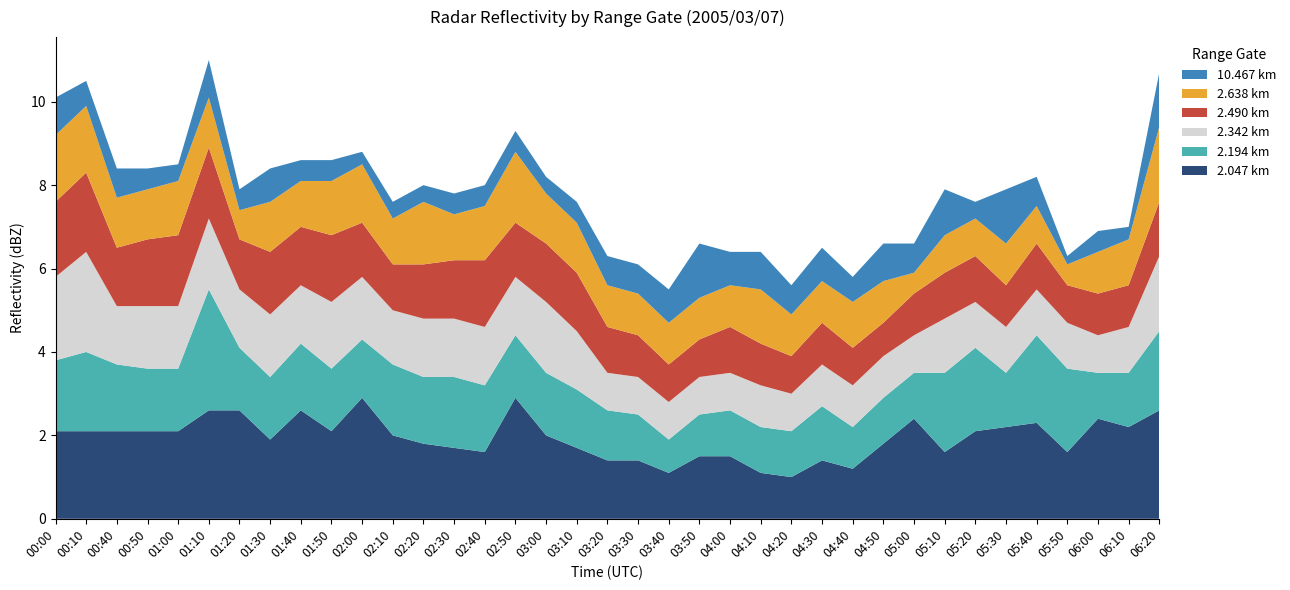

Reading right to left, extract all data points from this chart.

2.047: 06:20=2.6	06:10=2.2	06:00=2.4	05:50=1.6	05:40=2.3	05:30=2.2	05:20=2.1	05:10=1.6	05:00=2.4	04:50=1.8	04:40=1.2	04:30=1.4	04:20=1.0	04:10=1.1	04:00=1.5	03:50=1.5	03:40=1.1	03:30=1.4	03:20=1.4	03:10=1.7	03:00=2.0	02:50=2.9	02:40=1.6	02:30=1.7	02:20=1.8	02:10=2.0	02:00=2.9	01:50=2.1	01:40=2.6	01:30=1.9	01:20=2.6	01:10=2.6	01:00=2.1	00:50=2.1	00:40=2.1	00:10=2.1	00:00=2.1
2.194: 06:20=1.9	06:10=1.3	06:00=1.1	05:50=2.0	05:40=2.1	05:30=1.3	05:20=2.0	05:10=1.9	05:00=1.1	04:50=1.1	04:40=1.0	04:30=1.3	04:20=1.1	04:10=1.1	04:00=1.1	03:50=1.0	03:40=0.8	03:30=1.1	03:20=1.2	03:10=1.4	03:00=1.5	02:50=1.5	02:40=1.6	02:30=1.7	02:20=1.6	02:10=1.7	02:00=1.4	01:50=1.5	01:40=1.6	01:30=1.5	01:20=1.5	01:10=2.9	01:00=1.5	00:50=1.5	00:40=1.6	00:10=1.9	00:00=1.7
2.342: 06:20=1.8	06:10=1.1	06:00=0.9	05:50=1.1	05:40=1.1	05:30=1.1	05:20=1.1	05:10=1.3	05:00=0.9	04:50=1.0	04:40=1.0	04:30=1.0	04:20=0.9	04:10=1.0	04:00=0.9	03:50=0.9	03:40=0.9	03:30=0.9	03:20=0.9	03:10=1.4	03:00=1.7	02:50=1.4	02:40=1.4	02:30=1.4	02:20=1.4	02:10=1.3	02:00=1.5	01:50=1.6	01:40=1.4	01:30=1.5	01:20=1.4	01:10=1.7	01:00=1.5	00:50=1.5	00:40=1.4	00:10=2.4	00:00=2.0
2.490: 06:20=1.3	06:10=1.0	06:00=1.0	05:50=0.9	05:40=1.1	05:30=1.0	05:20=1.1	05:10=1.1	05:00=1.0	04:50=0.8	04:40=0.9	04:30=1.0	04:20=0.9	04:10=1.0	04:00=1.1	03:50=0.9	03:40=0.9	03:30=1.0	03:20=1.1	03:10=1.4	03:00=1.4	02:50=1.3	02:40=1.6	02:30=1.4	02:20=1.3	02:10=1.1	02:00=1.3	01:50=1.6	01:40=1.4	01:30=1.5	01:20=1.2	01:10=1.7	01:00=1.7	00:50=1.6	00:40=1.4	00:10=1.9	00:00=1.8
2.638: 06:20=1.8	06:10=1.1	06:00=1.0	05:50=0.5	05:40=0.9	05:30=1.0	05:20=0.9	05:10=0.9	05:00=0.5	04:50=1.0	04:40=1.1	04:30=1.0	04:20=1.0	04:10=1.3	04:00=1.0	03:50=1.0	03:40=1.0	03:30=1.0	03:20=1.0	03:10=1.2	03:00=1.2	02:50=1.7	02:40=1.3	02:30=1.1	02:20=1.5	02:10=1.1	02:00=1.4	01:50=1.3	01:40=1.1	01:30=1.2	01:20=0.7	01:10=1.2	01:00=1.3	00:50=1.2	00:40=1.2	00:10=1.6	00:00=1.6
10.467: 06:20=1.3	06:10=0.3	06:00=0.5	05:50=0.2	05:40=0.7	05:30=1.3	05:20=0.4	05:10=1.1	05:00=0.7	04:50=0.9	04:40=0.6	04:30=0.8	04:20=0.7	04:10=0.9	04:00=0.8	03:50=1.3	03:40=0.8	03:30=0.7	03:20=0.7	03:10=0.5	03:00=0.4	02:50=0.5	02:40=0.5	02:30=0.5	02:20=0.4	02:10=0.4	02:00=0.3	01:50=0.5	01:40=0.5	01:30=0.8	01:20=0.5	01:10=0.9	01:00=0.4	00:50=0.5	00:40=0.7	00:10=0.6	00:00=0.9